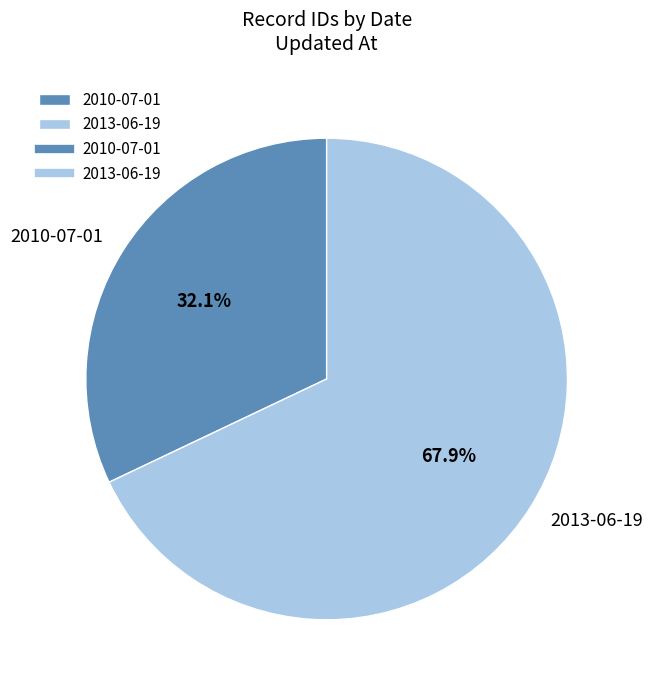

To the nearest percent, what is the difference between the largest and smallest slice percentages?

36%